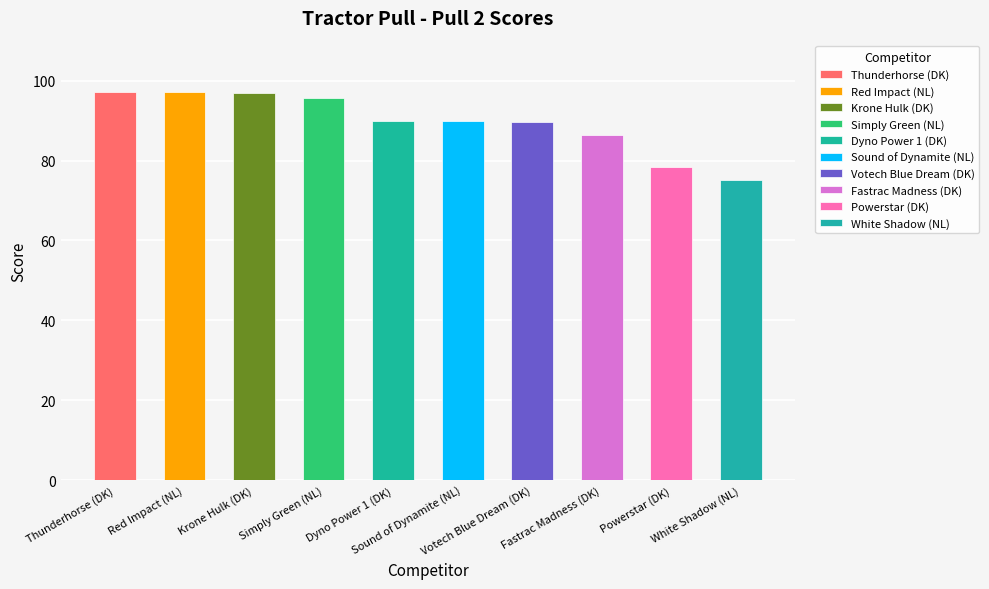

What is the greatest value displayed?

97.2